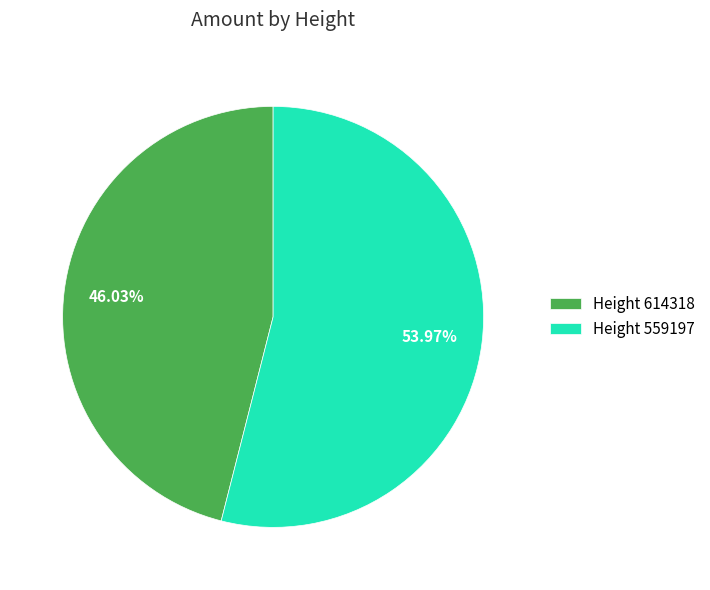

Count the number of slices in the pie.

2